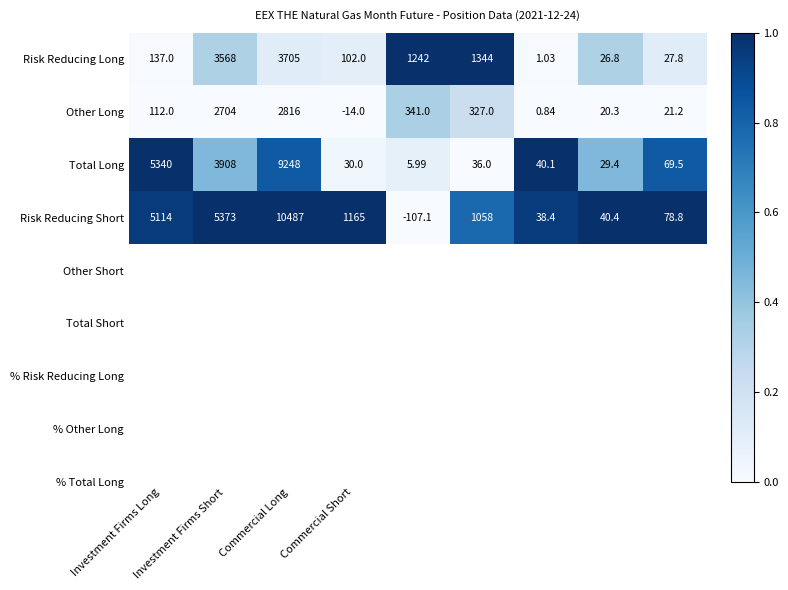

Which series has the largest total across all categories?

Risk Reducing Short